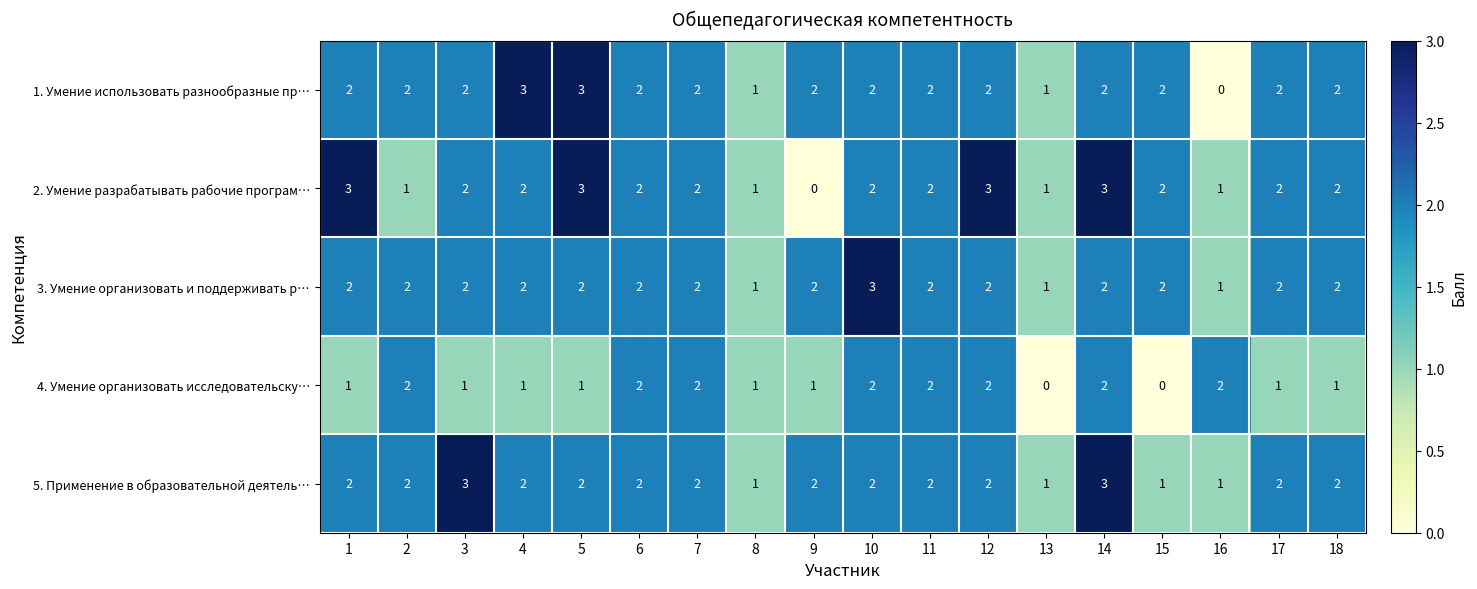

What is the sum of the 4. Умение организовать исследовательску… values at 3 and 14?

3